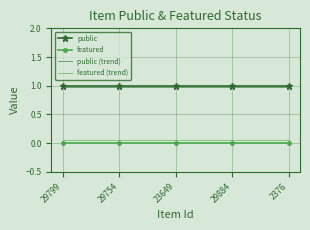

What position from the right is 29754?

4